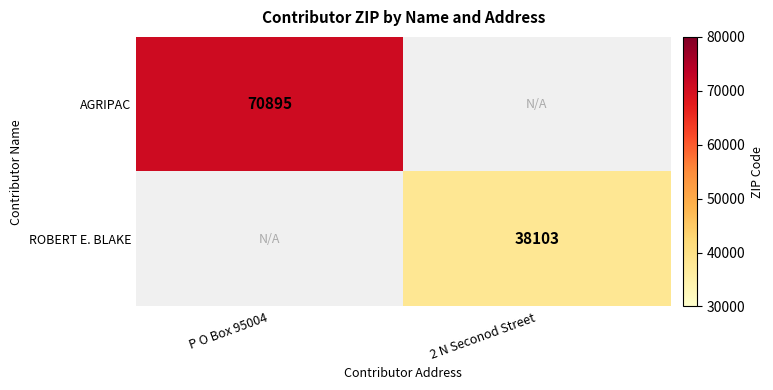

Which has a higher value, 2 N Seconod Street or P O Box 95004?

P O Box 95004